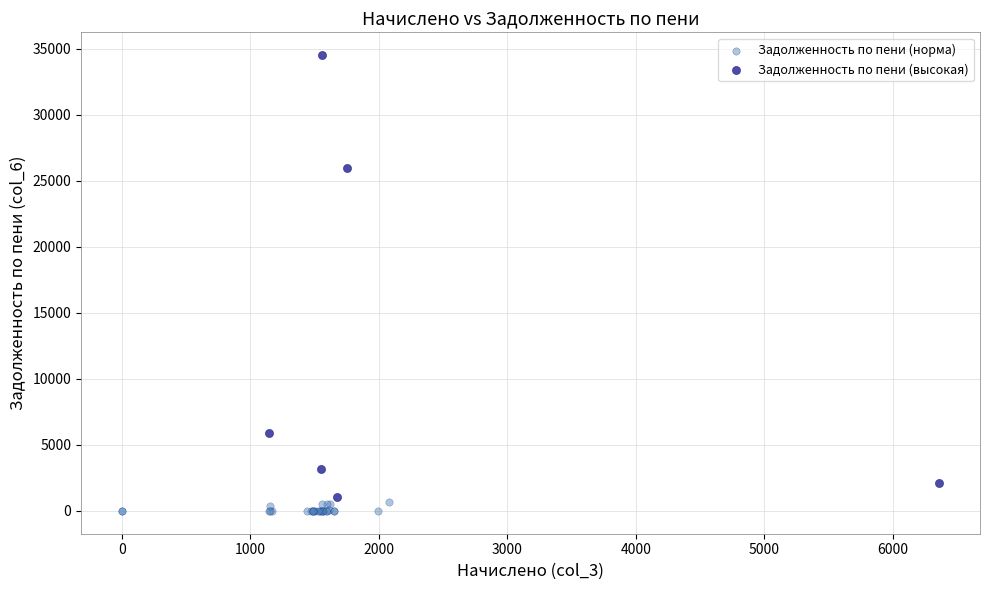

Which series contains the lowest Y value?

Задолженность по пени (норма)